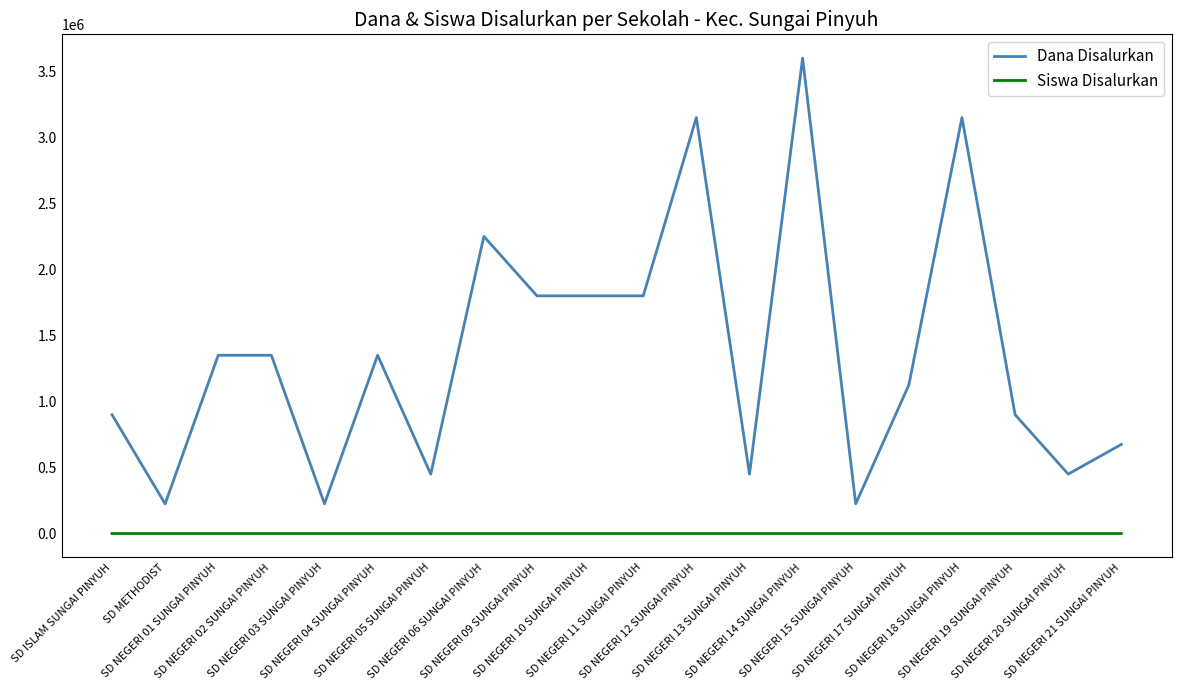

What is the difference between the maximum and minimum values in the Dana Disalurkan series?

3375000